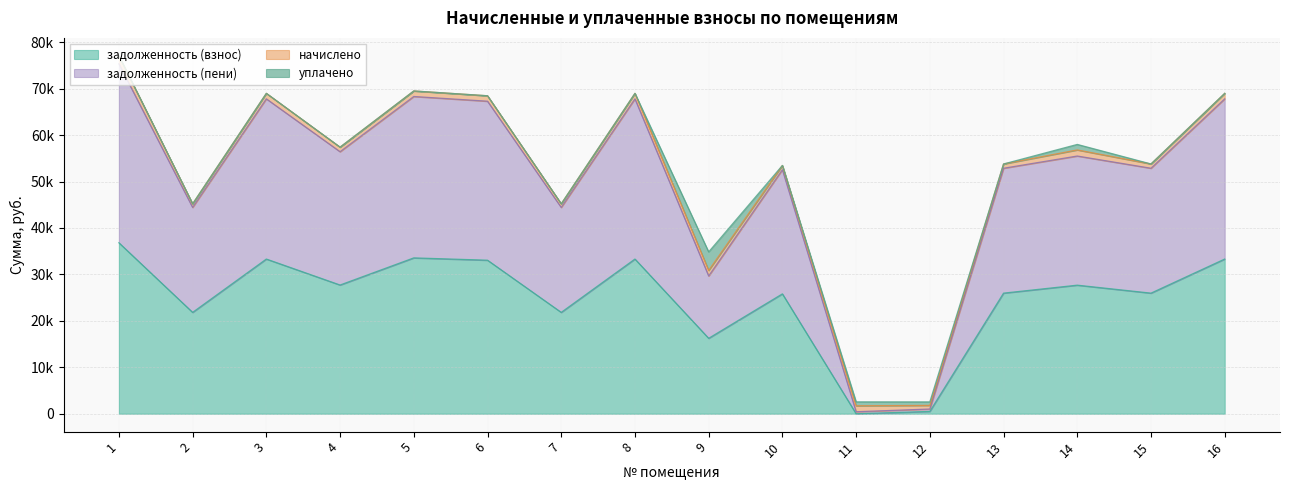

True or false: задолженность (взнос) and задолженность (пени) cross at least once.

False